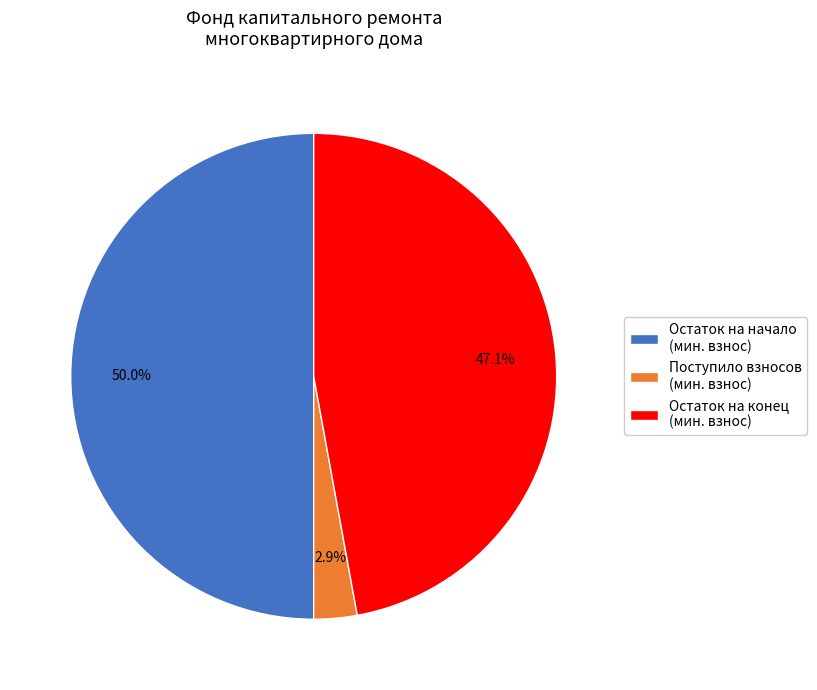

Rank the categories by value from highest to lowest.

Остаток на начало (мин. взнос), Остаток на конец (мин. взнос), Поступило взносов (мин. взнос)